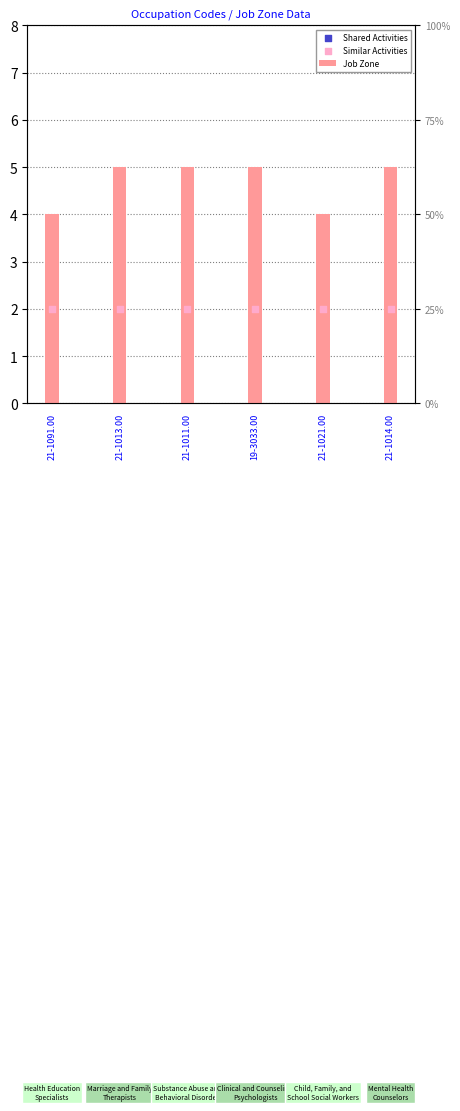

Is the value of Job Zone at 19-3033.00 greater than the value of Similar Activities at 21-1091.00?

Yes